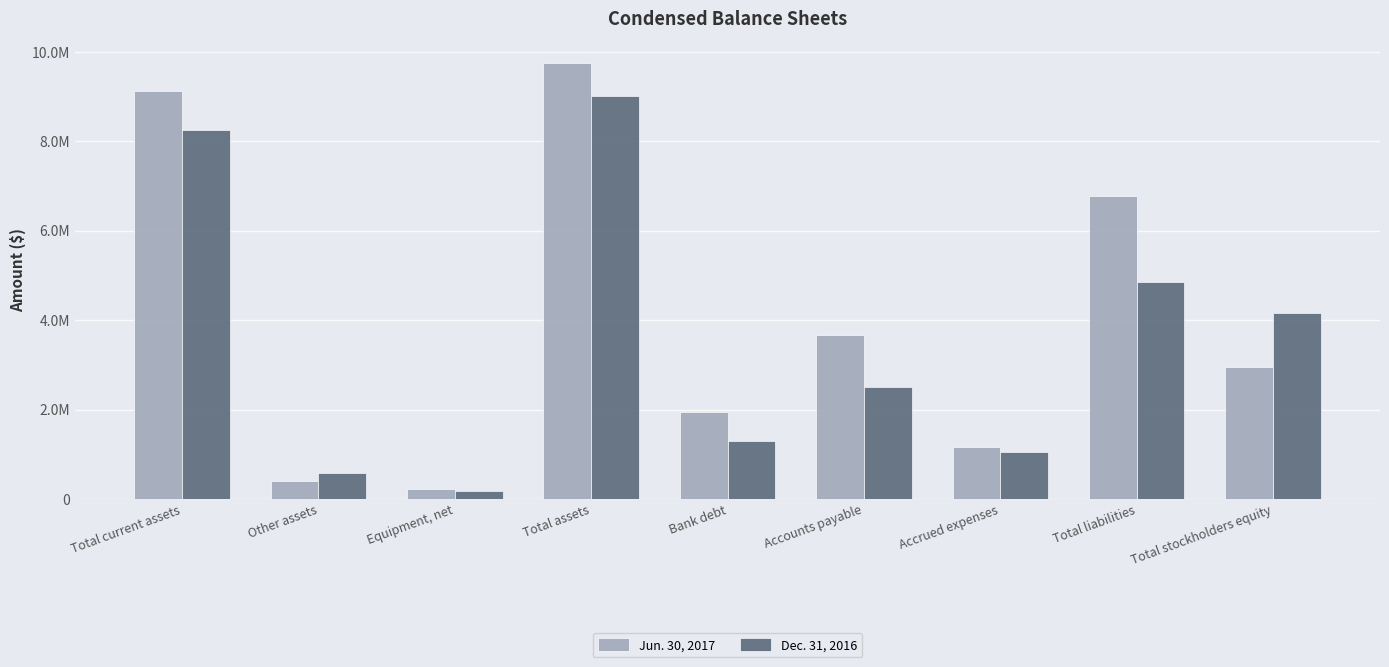

At how many categories does at least one series exceed 356690?

8